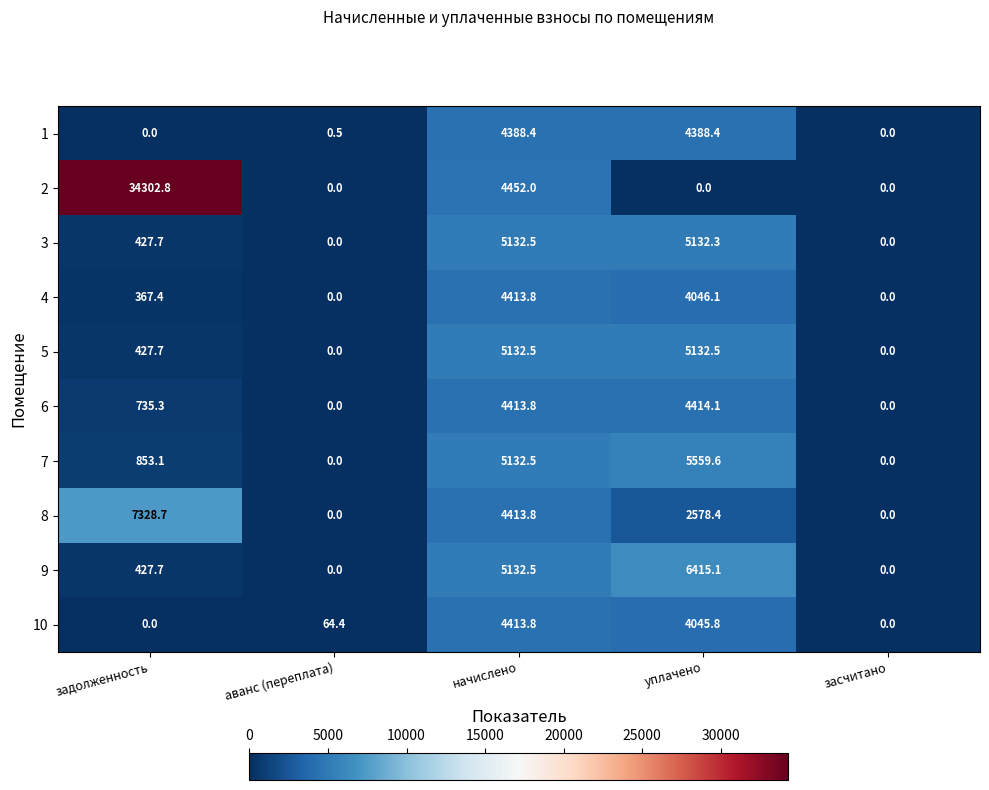

Which series has the largest range (max minus min)?

2